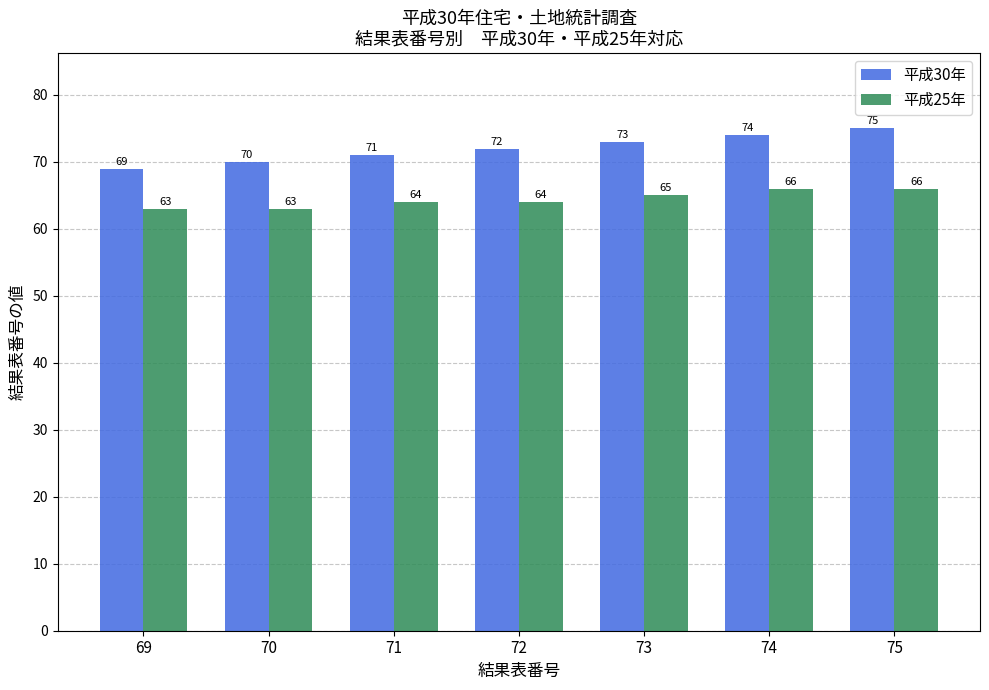

How many groups of bars are there?

7